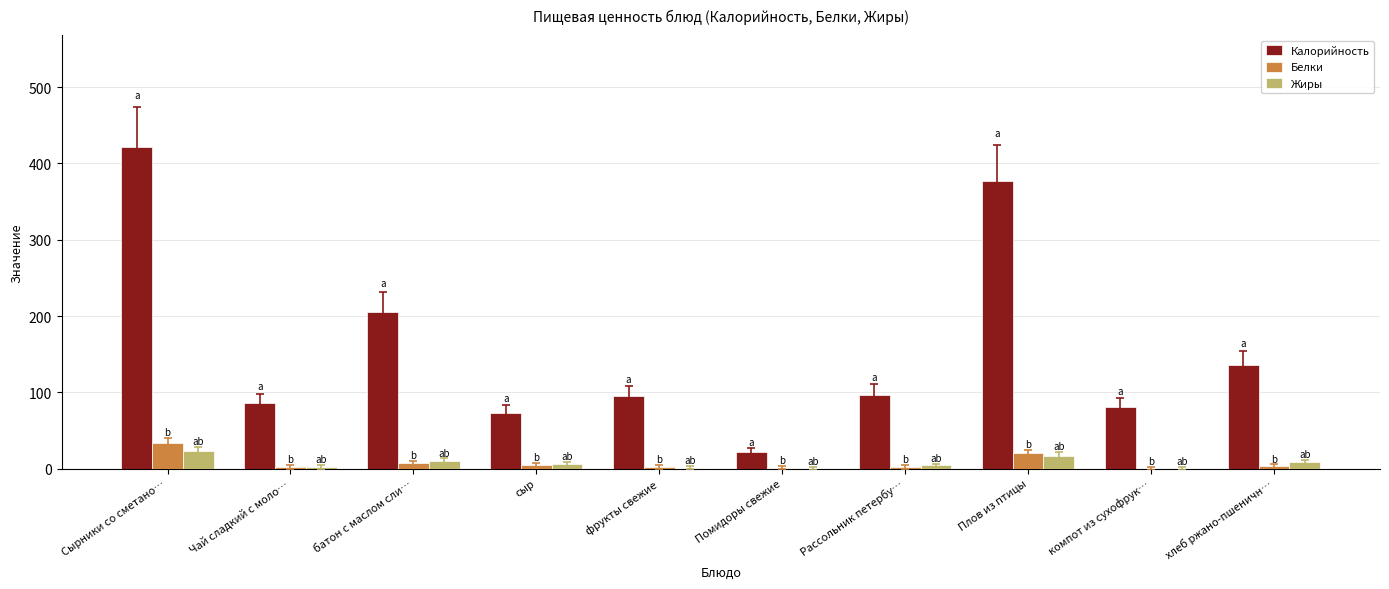

What is the average value of the Калорийность series?

159